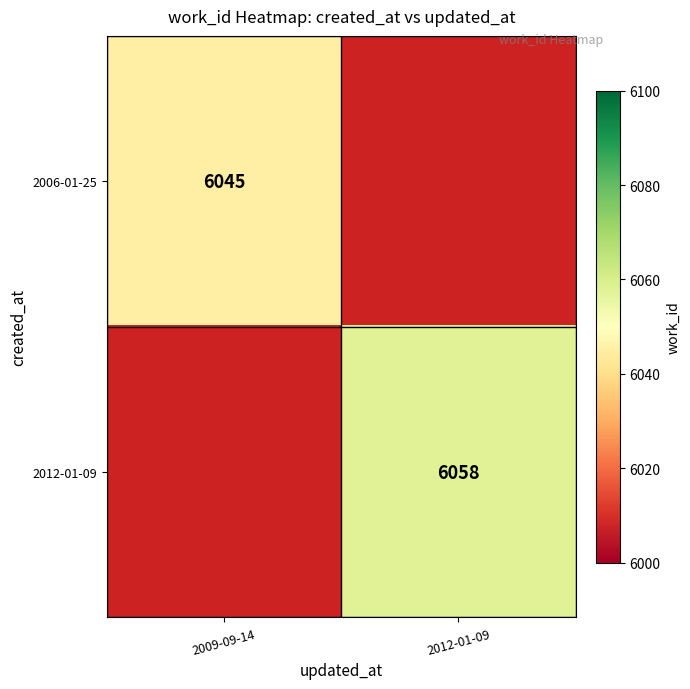

The 2006-01-25 series shows 2535 at 2009-09-14. True or false?

False